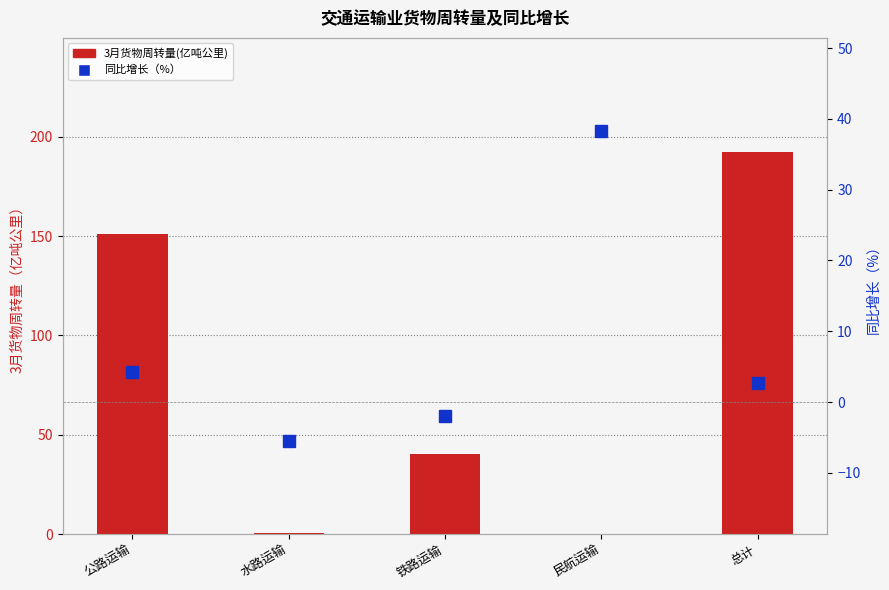

What is the difference between the 3月货物周转量(亿吨公里) values at 公路运输 and 铁路运输?

110.7